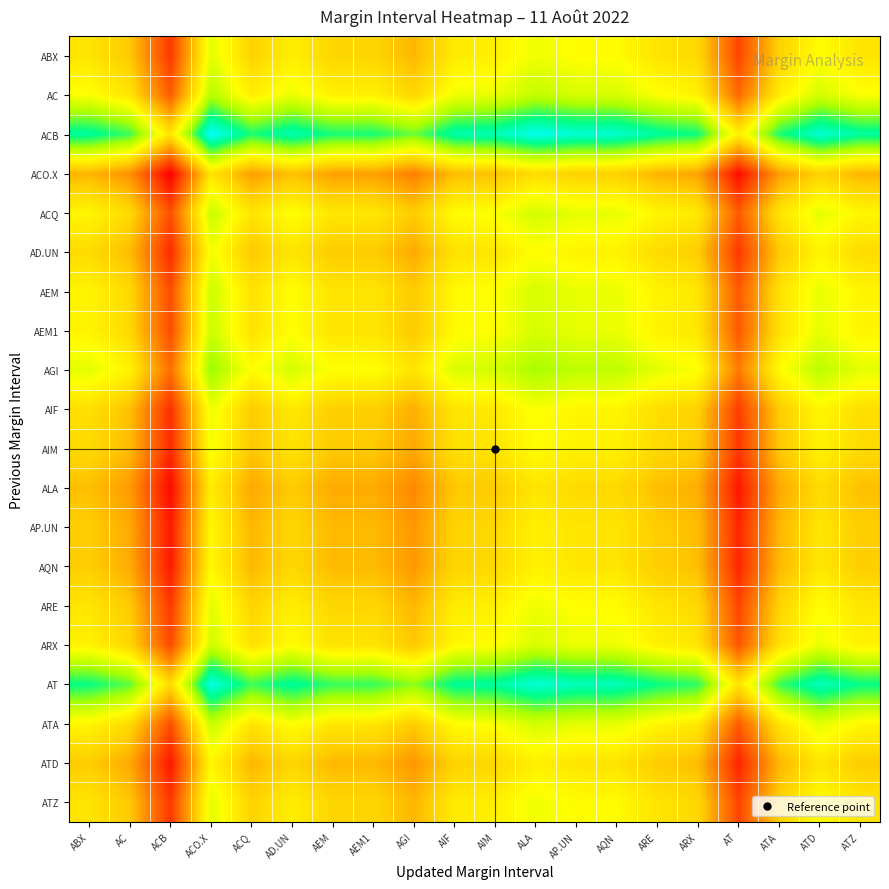

What is the greatest value displayed?

0.3